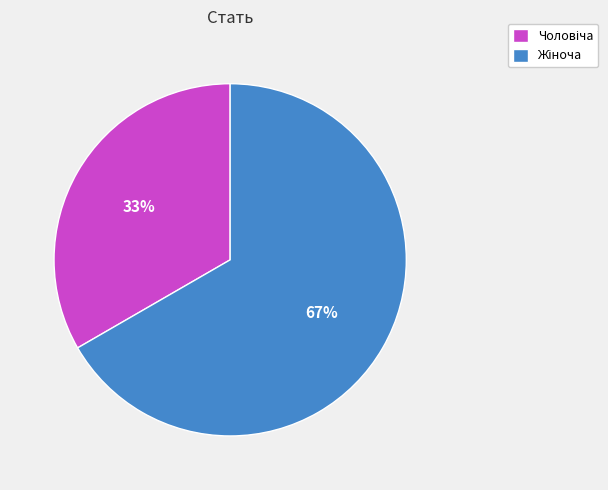

To the nearest percent, what is the average slice percentage?

50%